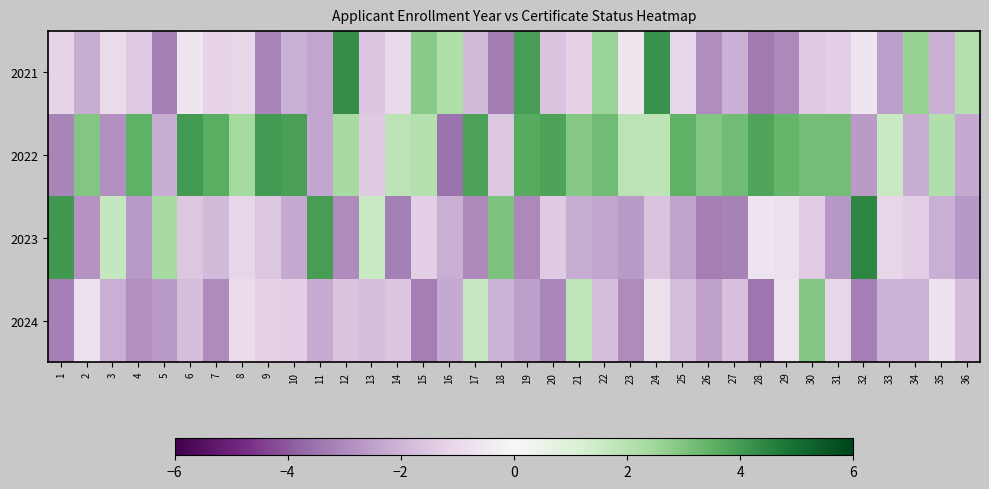

At how many categories does at least one series exceed 1?

36